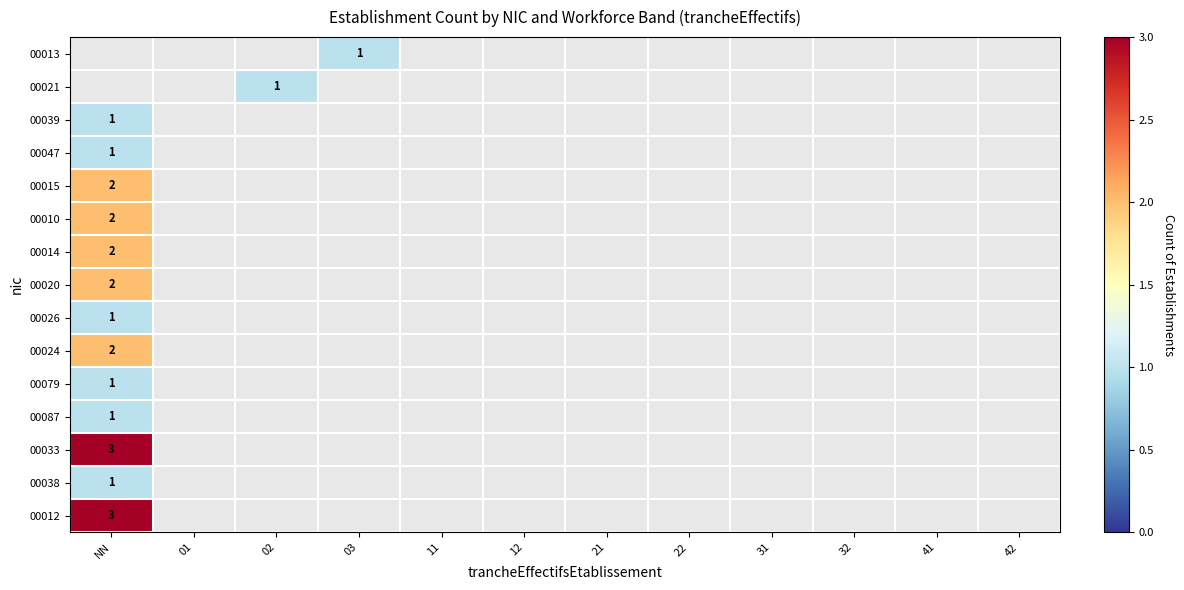

Is the value of 00024 at 21 greater than the value of 00015 at 03?

No